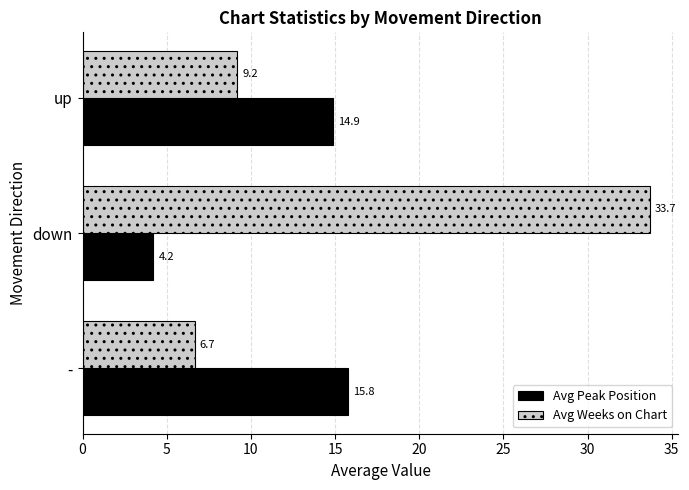

What is the greatest value displayed?

33.7